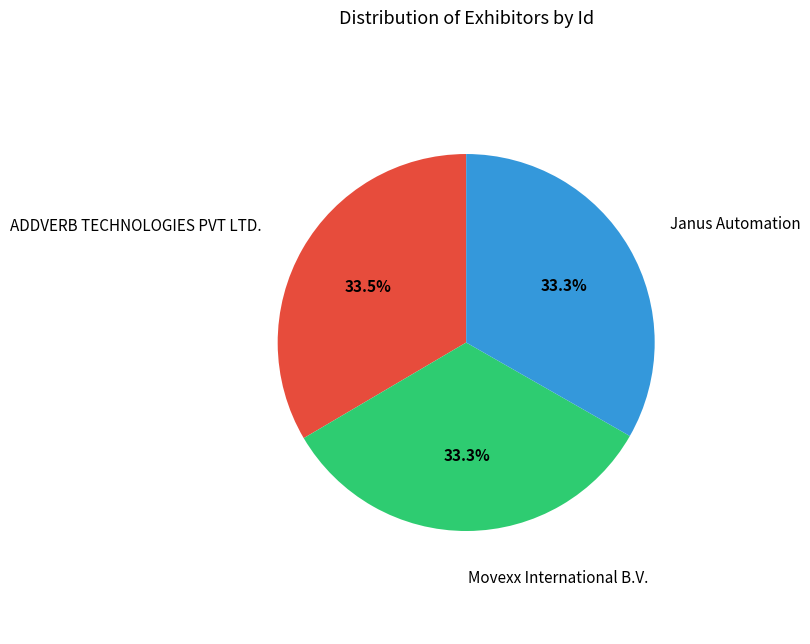

Is there a majority slice in this chart?

No